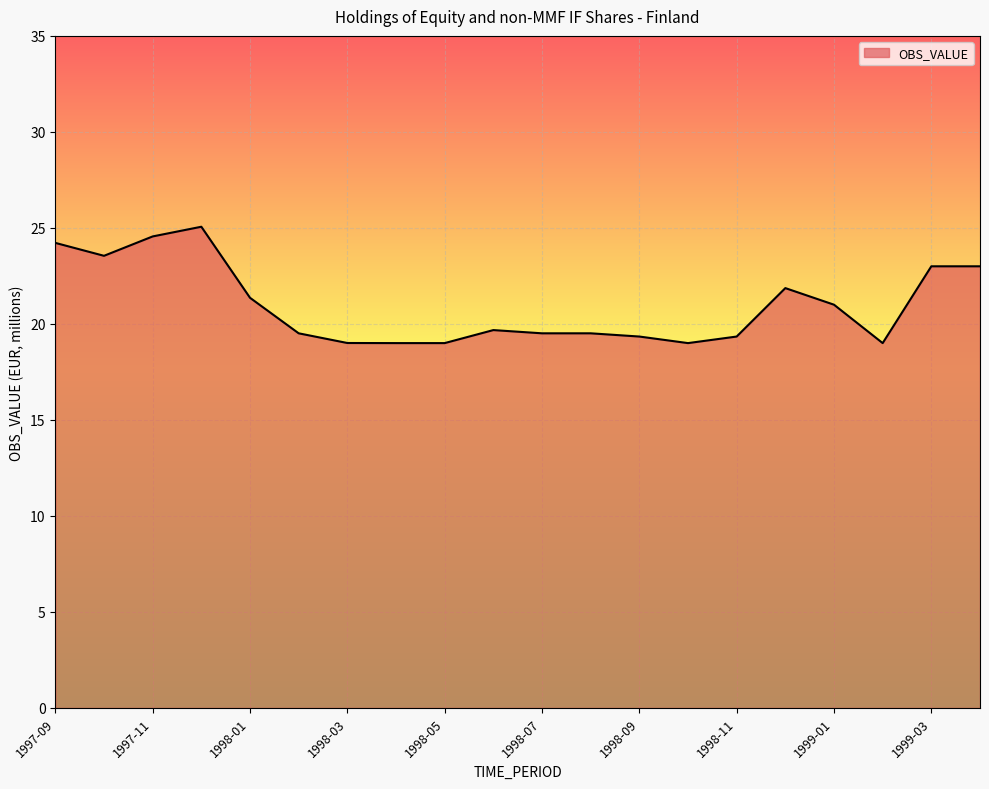

What is the smallest value displayed?

19.0